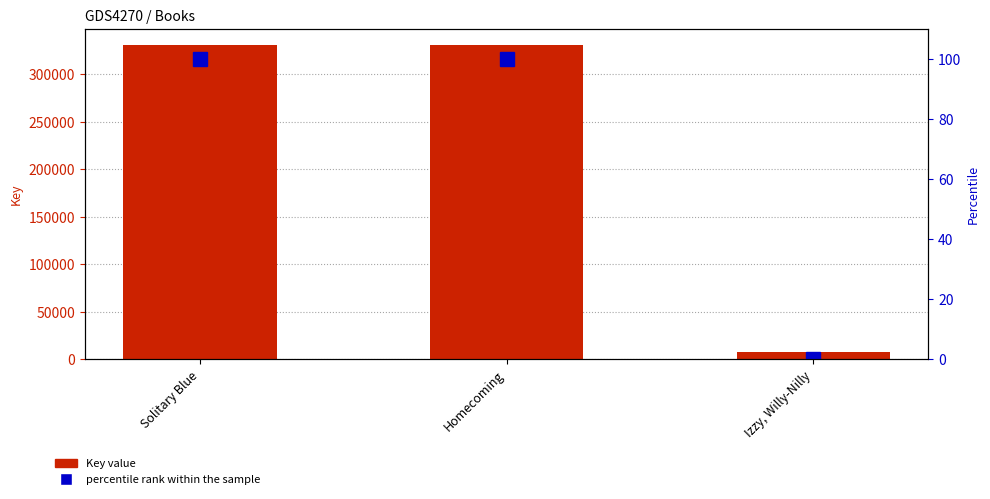

Which label corresponds to the largest value in the chart?

Solitary Blue